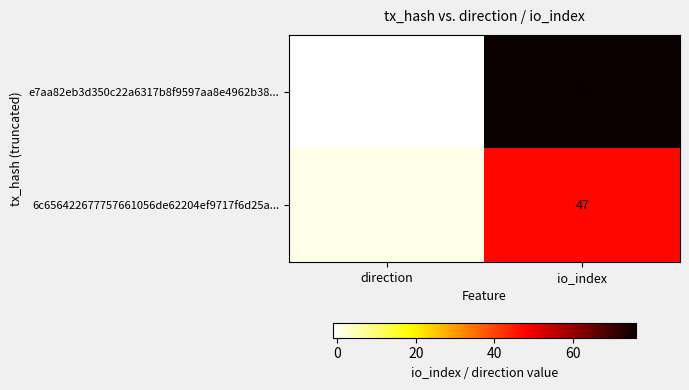

Rank the series by their maximum value, from highest to lowest.

e7aa82eb3d350c22a6317b8f9597aa8e4962b38..., 6c656422677757661056de62204ef9717f6d25a...